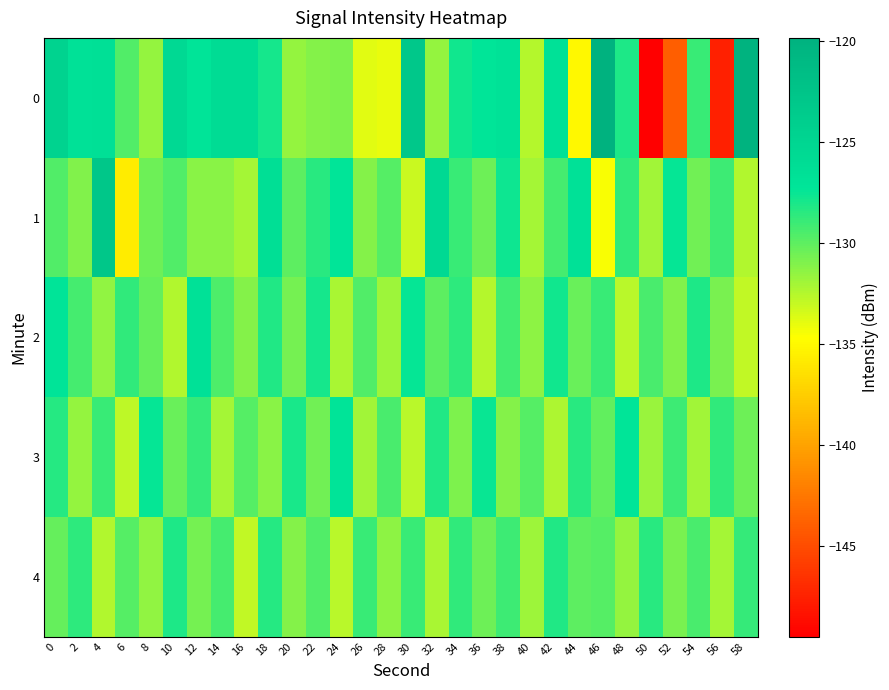

Reading right to left, list all the values displayed in this chart.

0: 58=-120.0	56=-147.5	54=-128.9	52=-144.0	50=-149.5	48=-128.1	46=-119.9	44=-135.1	42=-126.7	40=-132.5	38=-126.9	36=-127.3	34=-127.8	32=-131.6	30=-123.1	28=-134.0	26=-133.8	24=-130.9	22=-131.2	20=-131.6	18=-128.0	16=-125.9	14=-125.9	12=-127.2	10=-125.6	8=-131.6	6=-129.6	4=-126.5	2=-126.8	0=-124.7
1: 58=-132.4	56=-129.1	54=-130.6	52=-127.4	50=-131.9	48=-128.7	46=-134.5	44=-126.8	42=-129.3	40=-132.1	38=-127.7	36=-130.4	34=-128.9	32=-125.6	30=-133.1	28=-129.8	26=-131.2	24=-127.3	22=-128.5	20=-130.0	18=-126.4	16=-132.0	14=-131.3	12=-131.3	10=-129.7	8=-130.5	6=-135.8	4=-122.9	2=-131.0	0=-129.6
2: 58=-132.9	56=-130.8	54=-128.1	52=-131.0	50=-129.4	48=-132.7	46=-128.9	44=-130.3	42=-127.8	40=-131.4	38=-129.2	36=-132.5	34=-128.6	32=-130.0	30=-127.4	28=-131.8	26=-129.6	24=-132.2	22=-127.9	20=-130.7	18=-128.3	16=-131.1	14=-129.5	12=-126.8	10=-132.4	8=-130.2	6=-128.7	4=-131.5	2=-129.3	0=-127.1
3: 58=-130.5	56=-128.7	54=-132.0	52=-129.1	50=-131.7	48=-127.3	46=-130.1	44=-128.5	42=-132.3	40=-129.8	38=-131.2	36=-127.6	34=-130.9	32=-128.2	30=-132.6	28=-129.4	26=-131.9	24=-127.2	22=-130.6	20=-128.0	18=-131.3	16=-129.7	14=-132.1	12=-128.8	10=-130.3	8=-127.5	6=-132.8	4=-129.0	2=-131.6	0=-128.4
4: 58=-128.8	56=-132.1	54=-129.4	52=-130.8	50=-128.5	48=-131.6	46=-129.7	44=-130.0	42=-128.3	40=-131.8	38=-129.1	36=-130.4	34=-128.7	32=-132.2	30=-129.0	28=-131.4	26=-128.9	24=-132.7	22=-129.6	20=-131.1	18=-128.4	16=-132.9	14=-129.3	12=-130.7	10=-128.1	8=-131.5	6=-129.8	4=-132.4	2=-128.6	0=-130.2